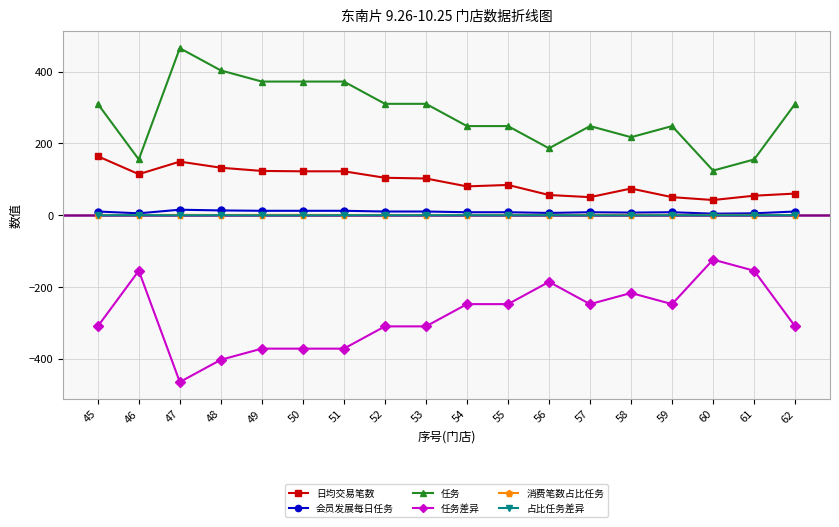

What are all the series names shown in the legend?

日均交易笔数, 会员发展每日任务, 任务, 任务差异, 消费笔数占比任务, 占比任务差异